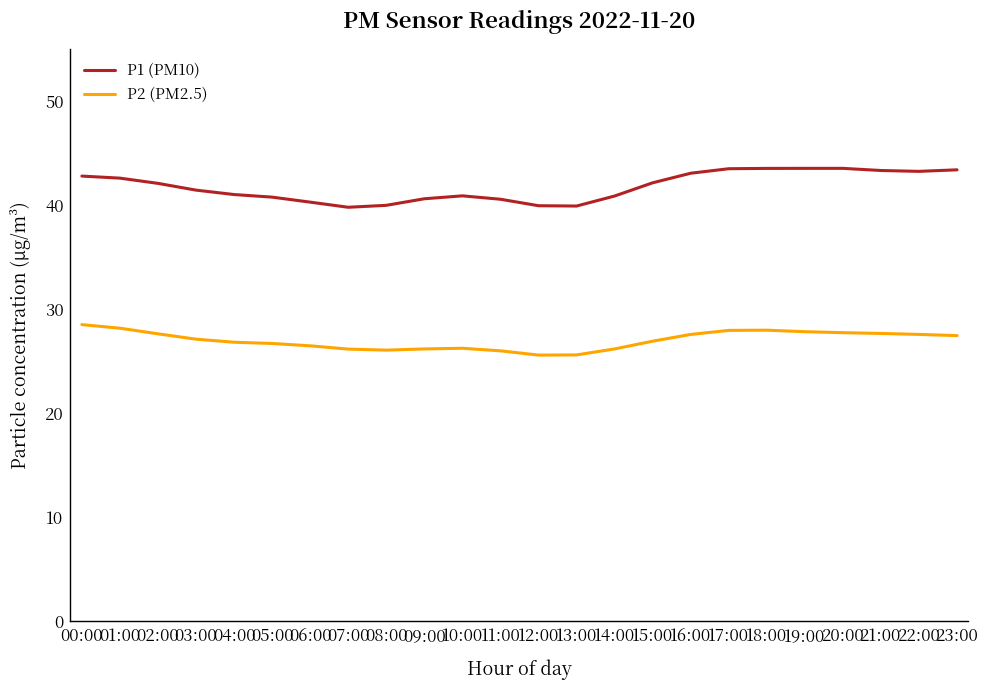

What is the minimum value shown in the chart?

25.6